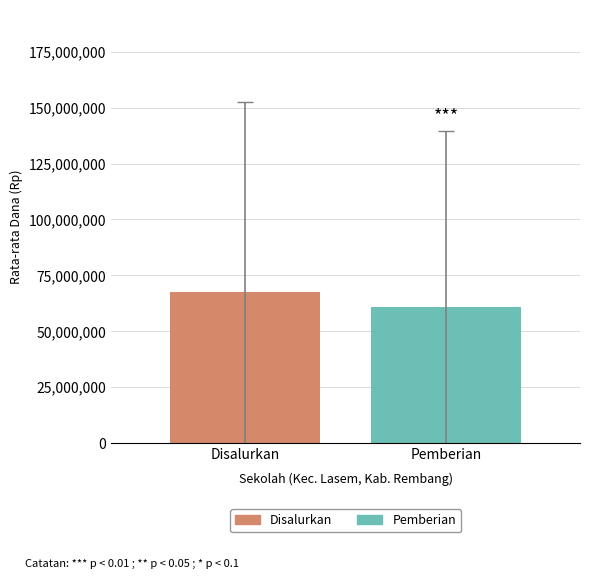

What is the maximum value for Disalurkan?

67636363.6